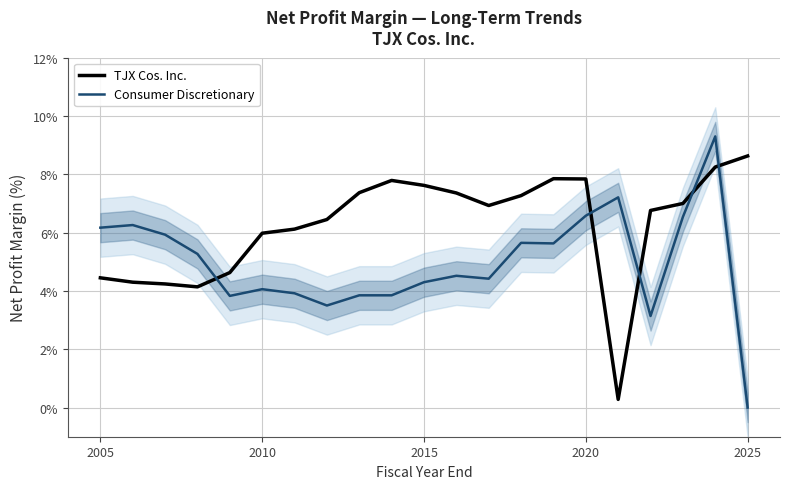

What is the maximum value for TJX Cos. Inc.?

8.6